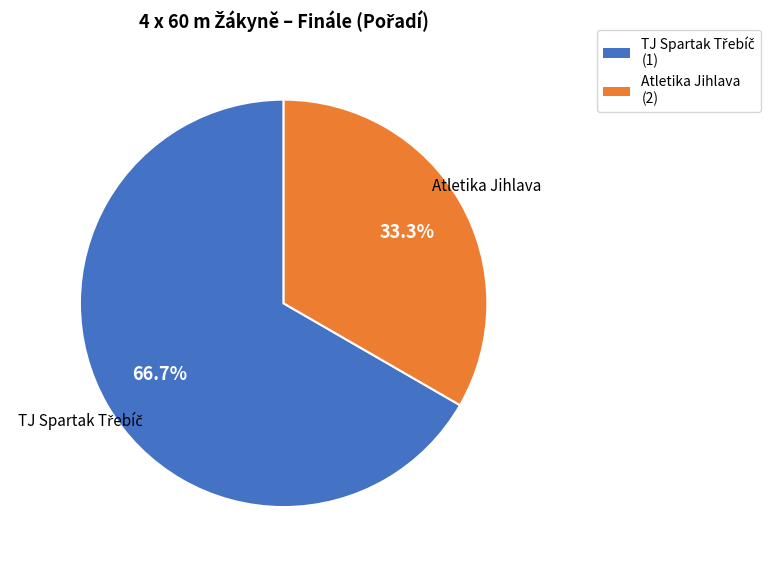

Is there a majority slice in this chart?

Yes